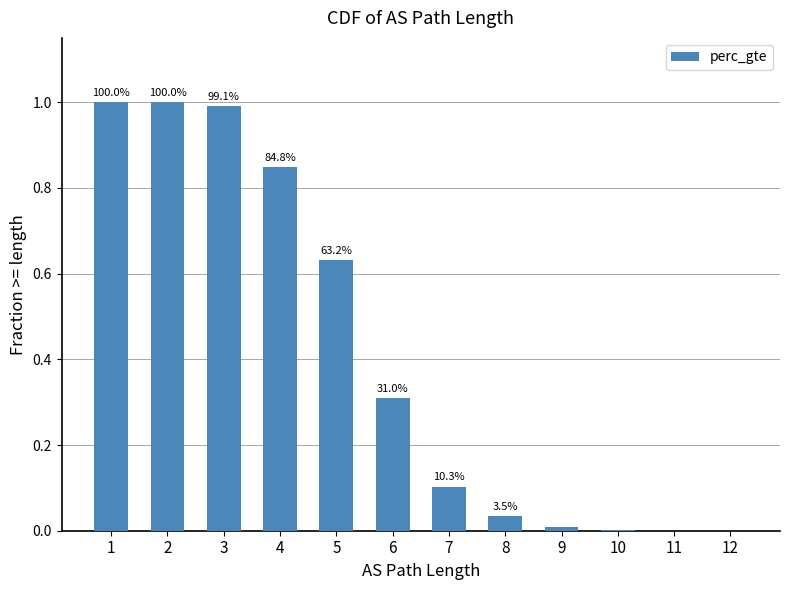

Which category has the highest value across all series?

1